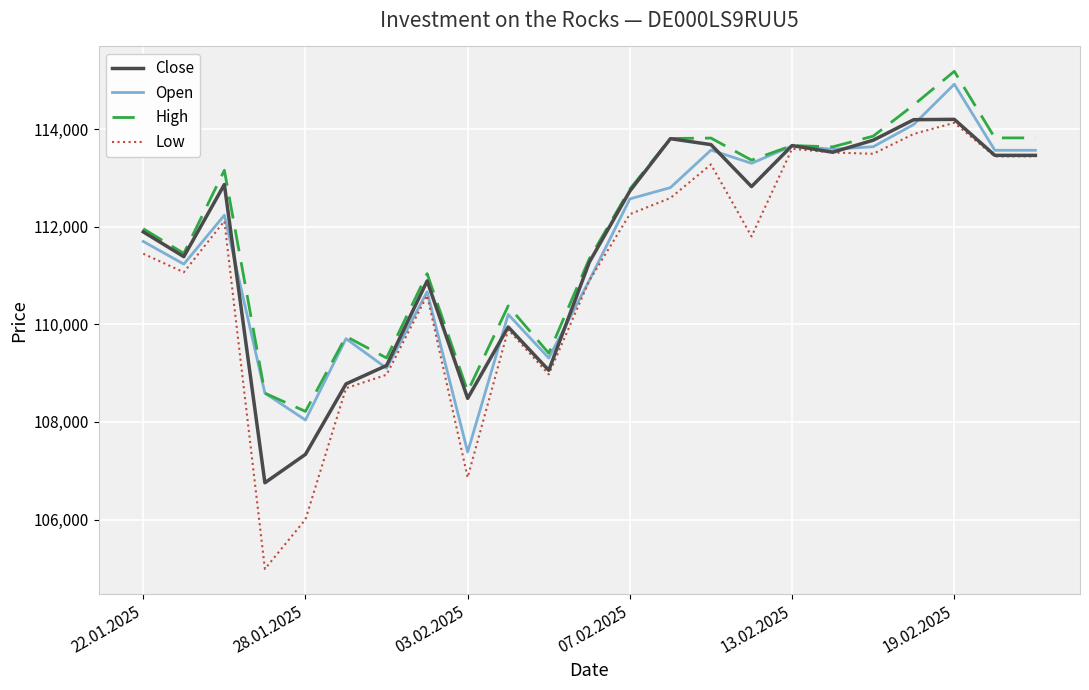

Which series has the largest range (max minus min)?

Low